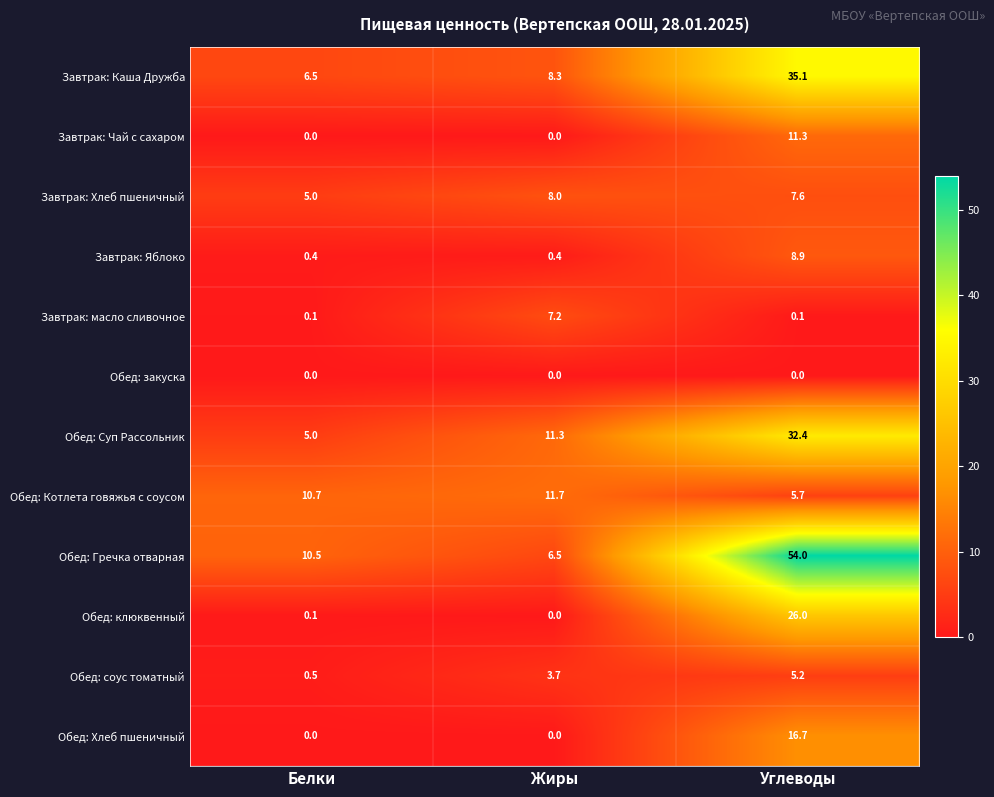

What is the difference between the maximum and minimum values in the Обед: Суп Рассольник series?

27.4